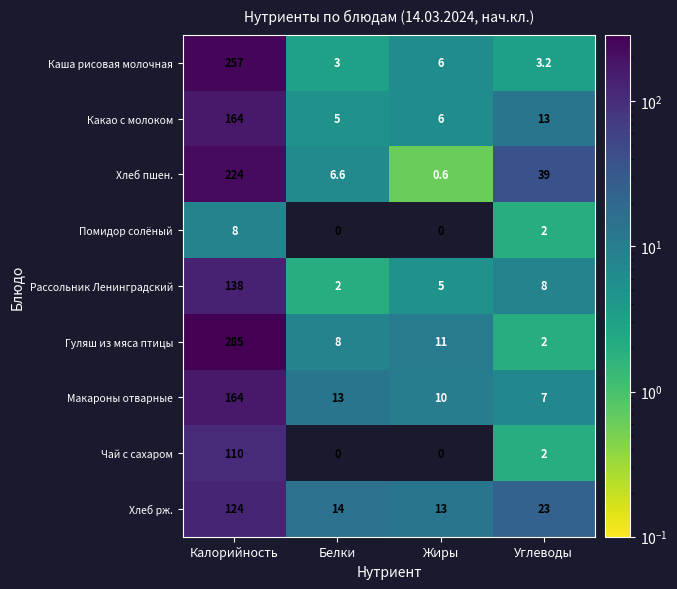

Which series has the largest total across all categories?

Гуляш из мяса птицы